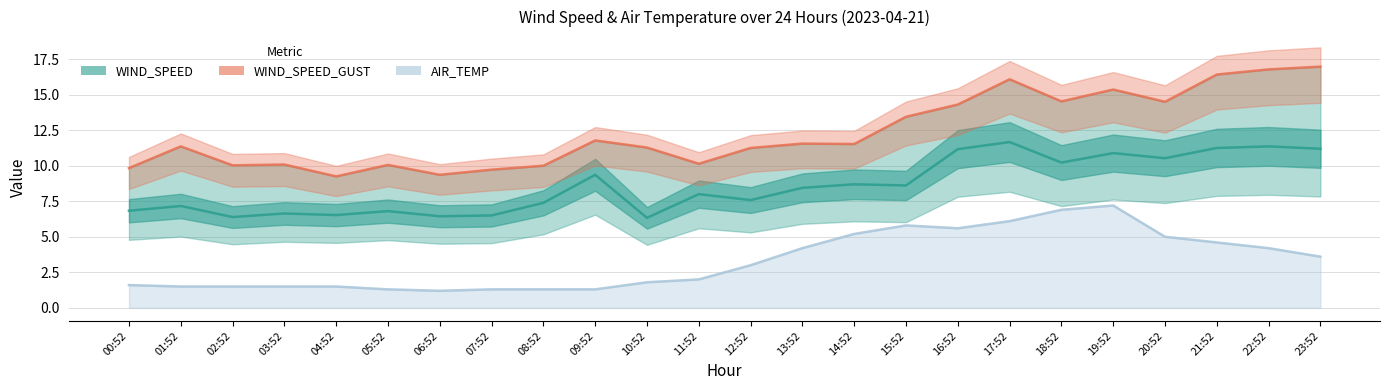

What is the spread (max minus min) of values at 20:52?

9.5